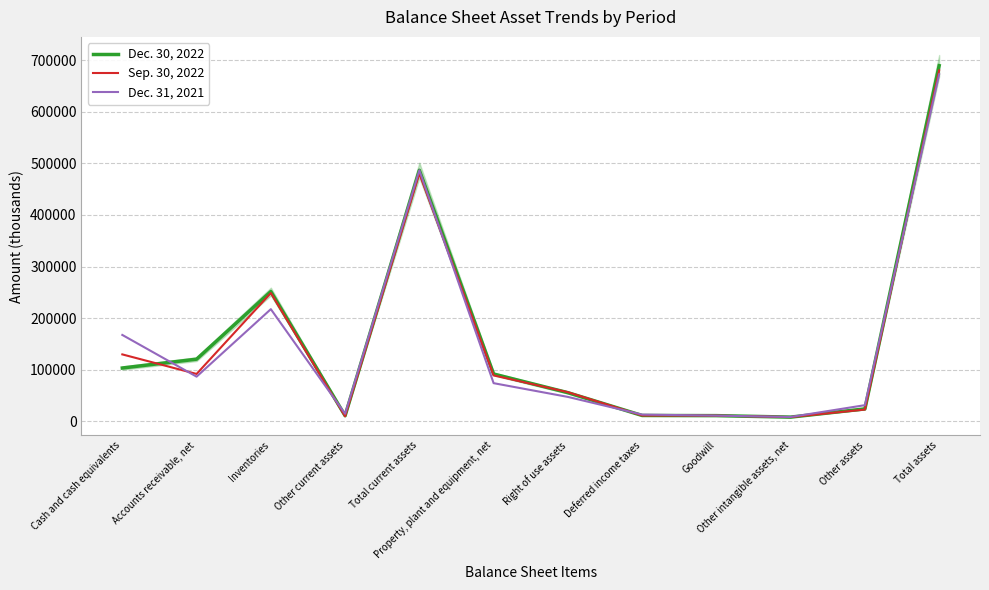

What is the difference between the maximum and second lowest values in the Dec. 31, 2021 series?

661137